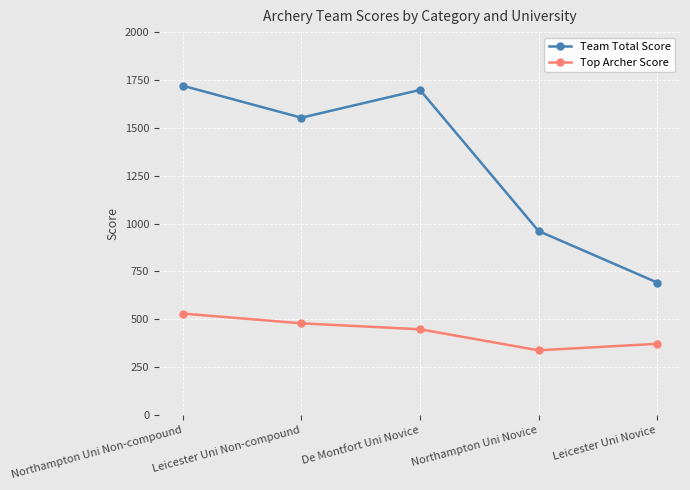

The value of Team Total Score at Leicester Uni Novice is 424. True or false?

False